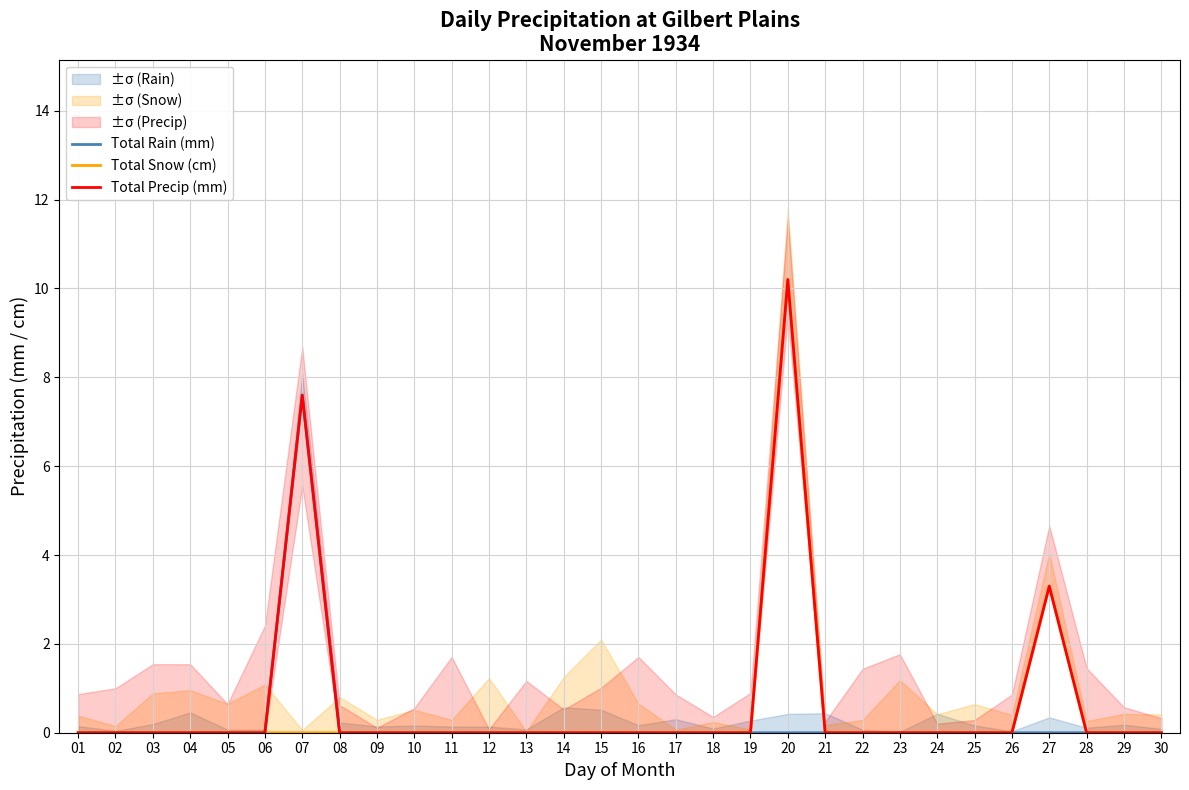

What is the sum of all Total Rain (mm) values?

7.6